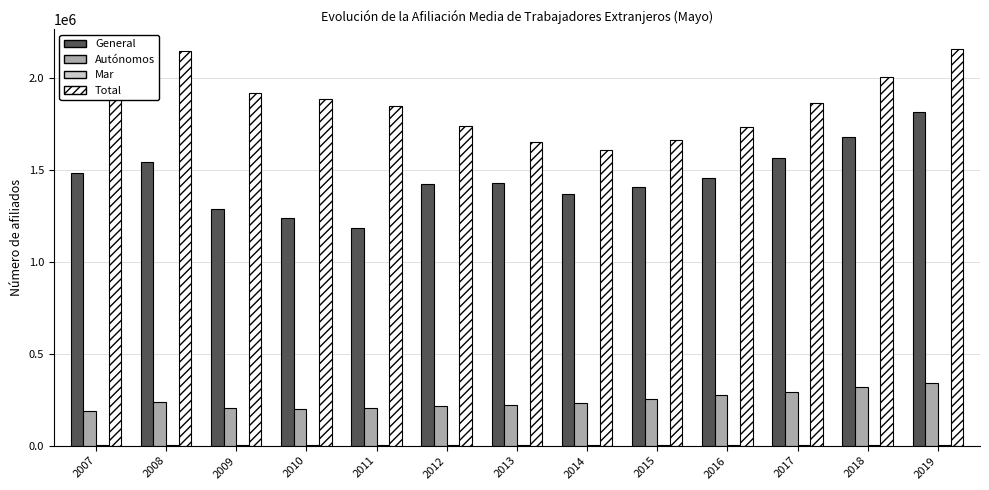

The value of Total at 2013 is 2513292.1. True or false?

False